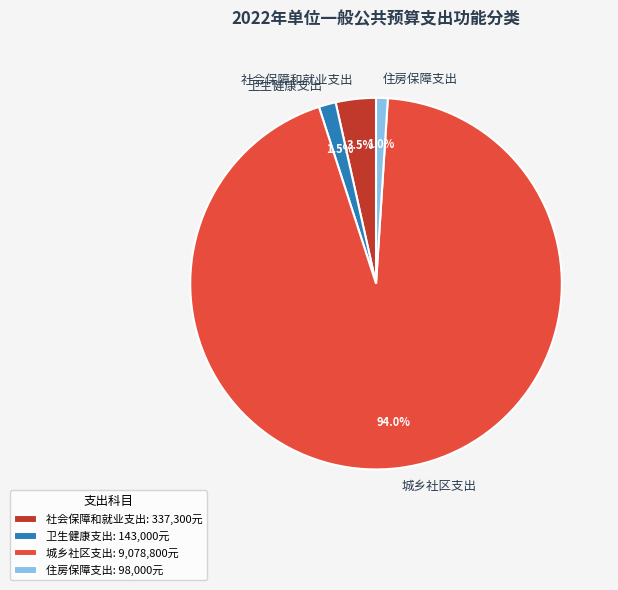

The 住房保障支出 slice represents 11% of the pie. True or false?

False